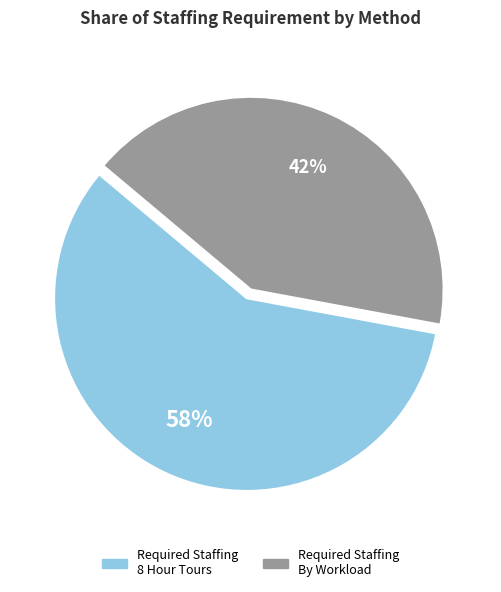

Does any single category account for the majority?

Yes